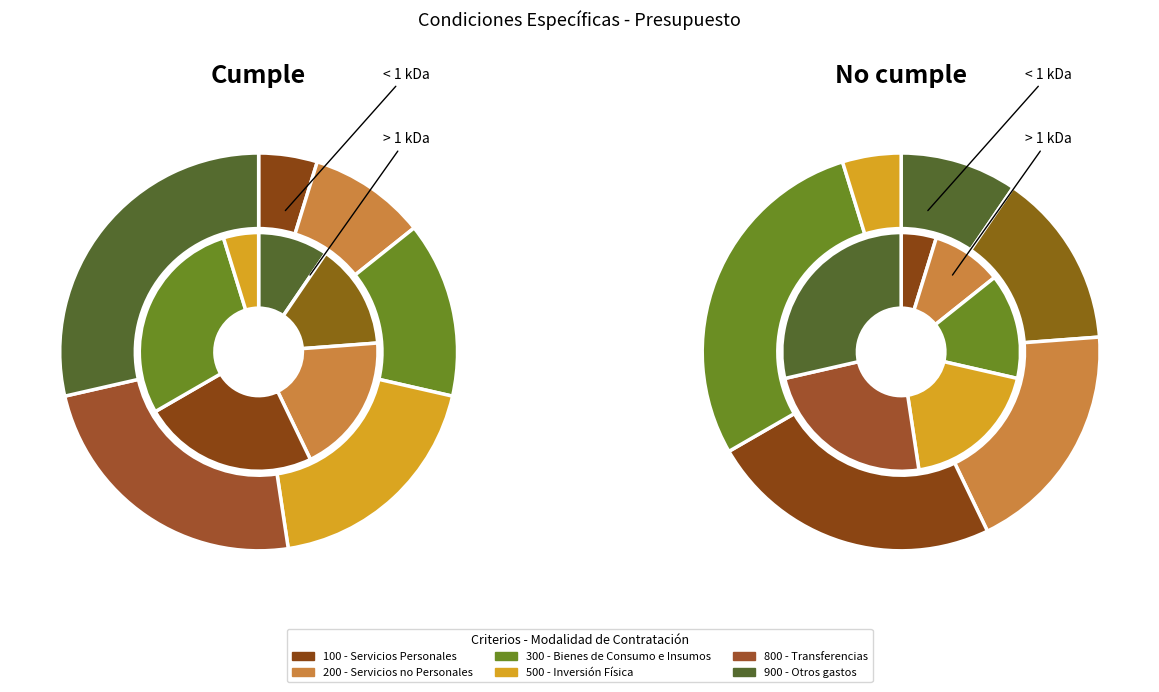

Between 300 - Bienes de Consumo e Insumos and 900 - Otros gastos, which is larger?

900 - Otros gastos